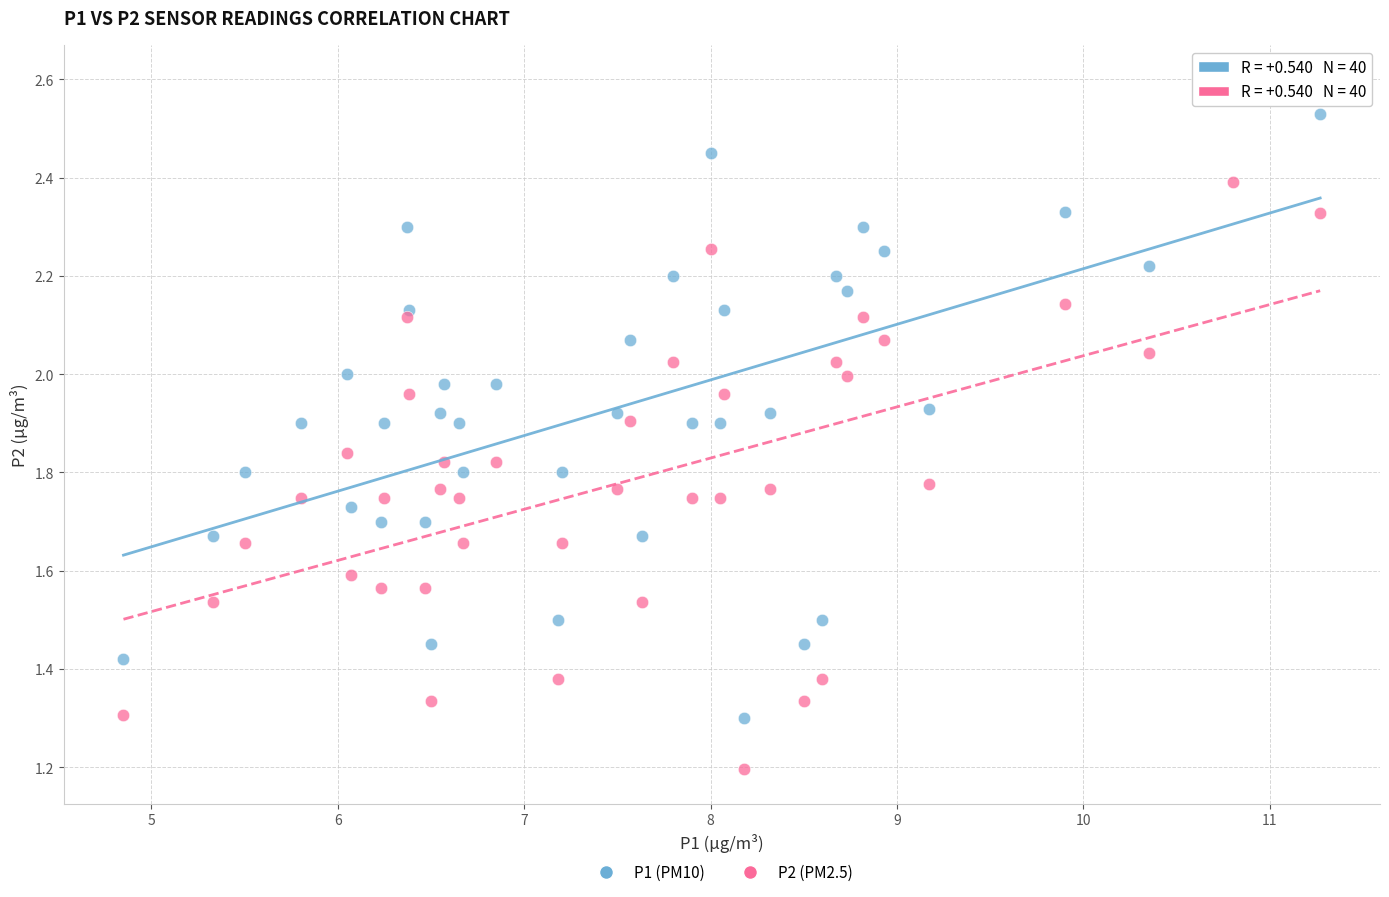

Across all series, what Y value is closest to 1?

1.2